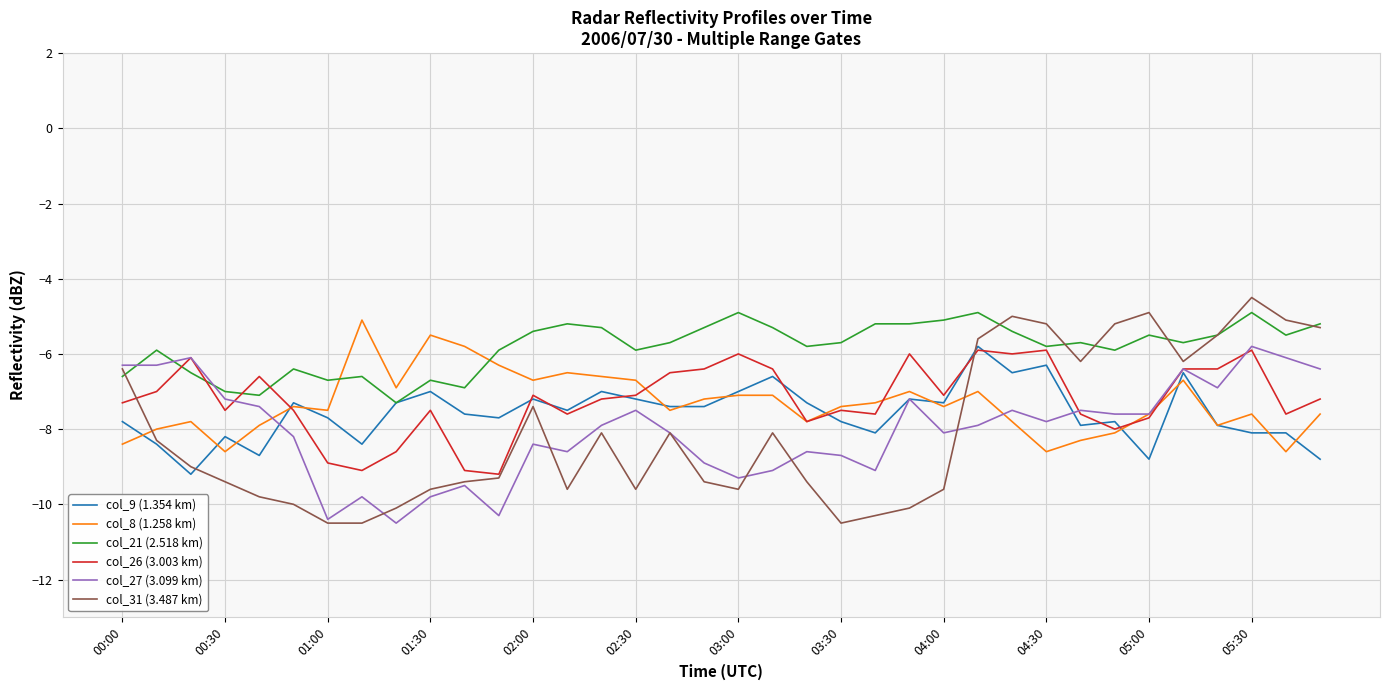

What is the maximum value shown in the chart?

-4.5